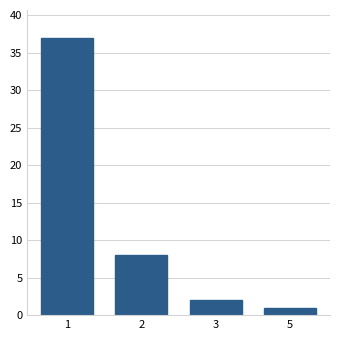

Reading left to right, extract all data points from this chart.

37	8	2	1